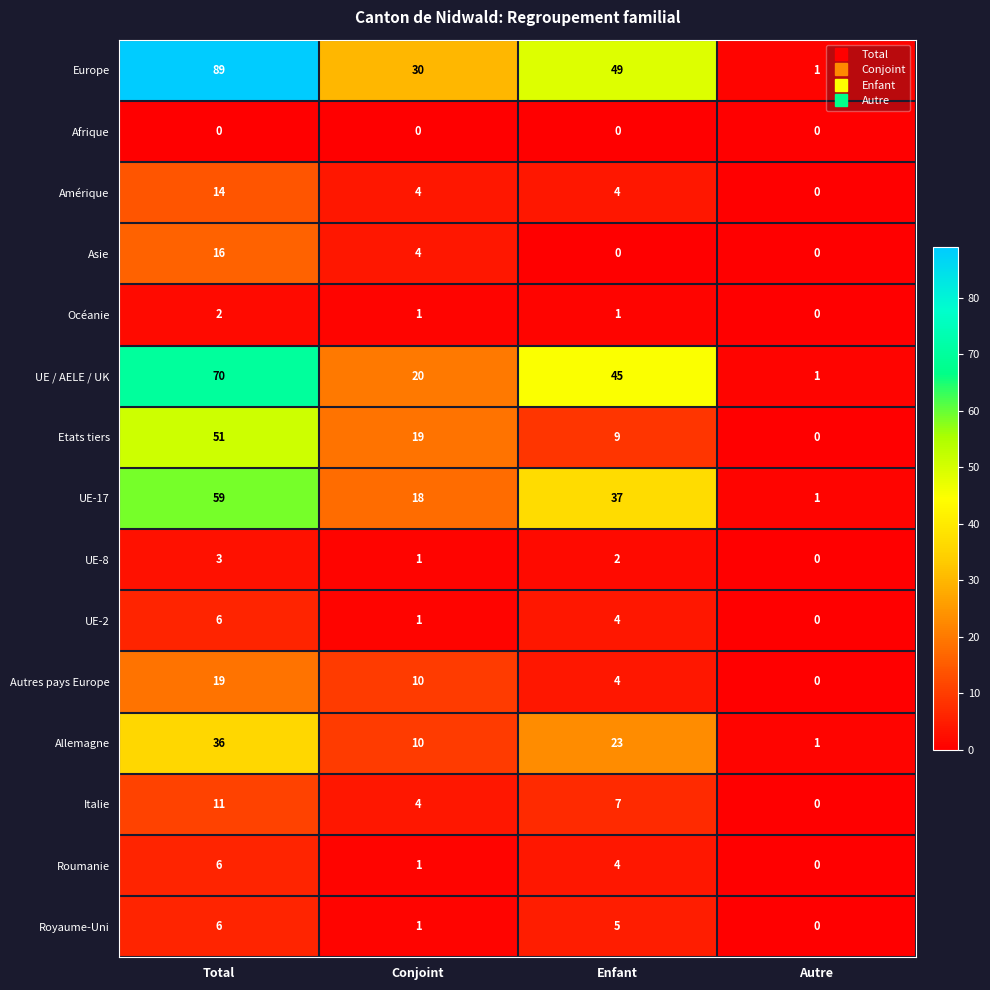

Rank the categories by Allemagne value from highest to lowest.

Total, Enfant, Conjoint, Autre